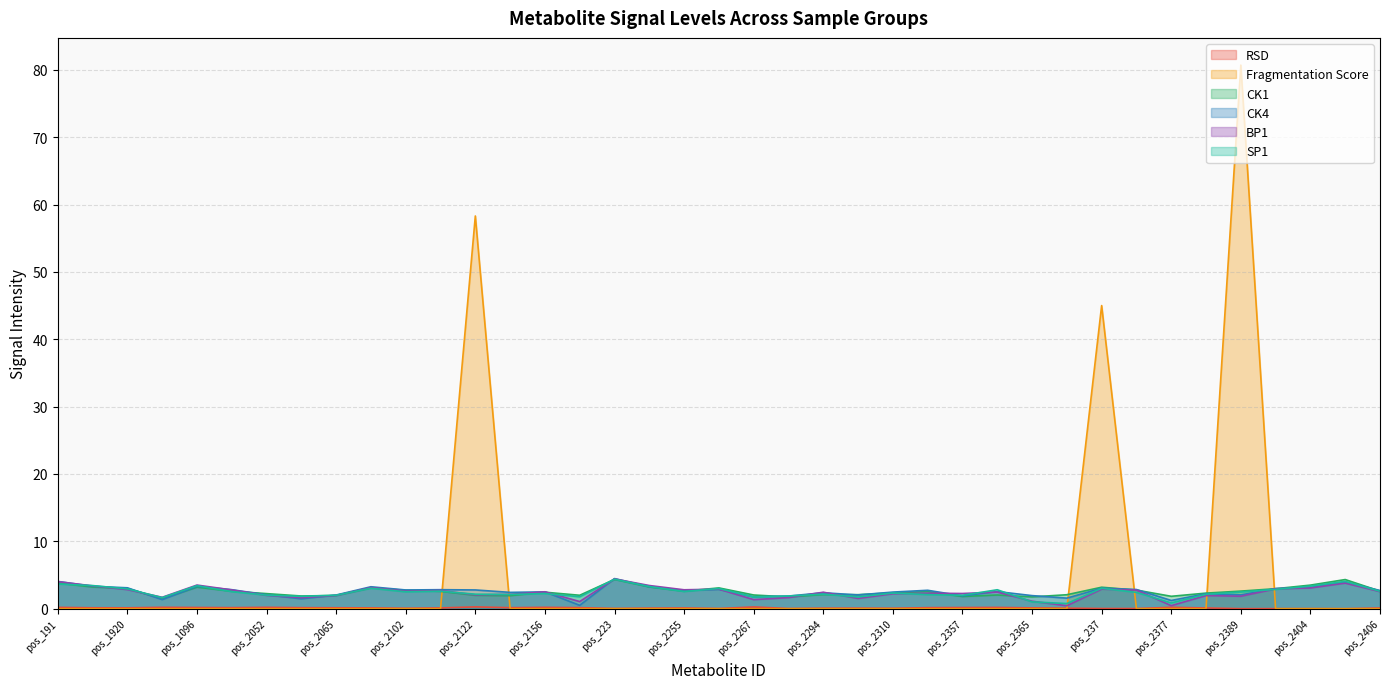

Rank the series by their maximum value, from lowest to highest.

RSD, CK1, SP1, BP1, CK4, Fragmentation Score